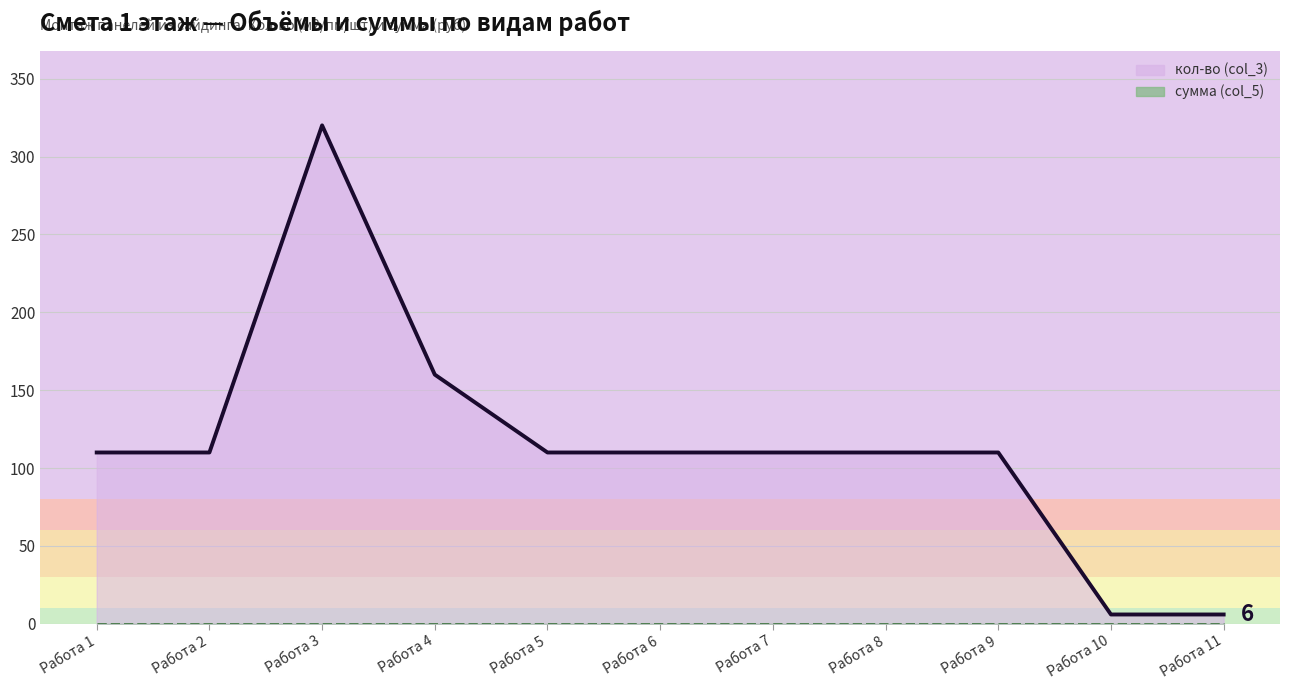

What is the smallest value displayed?

6